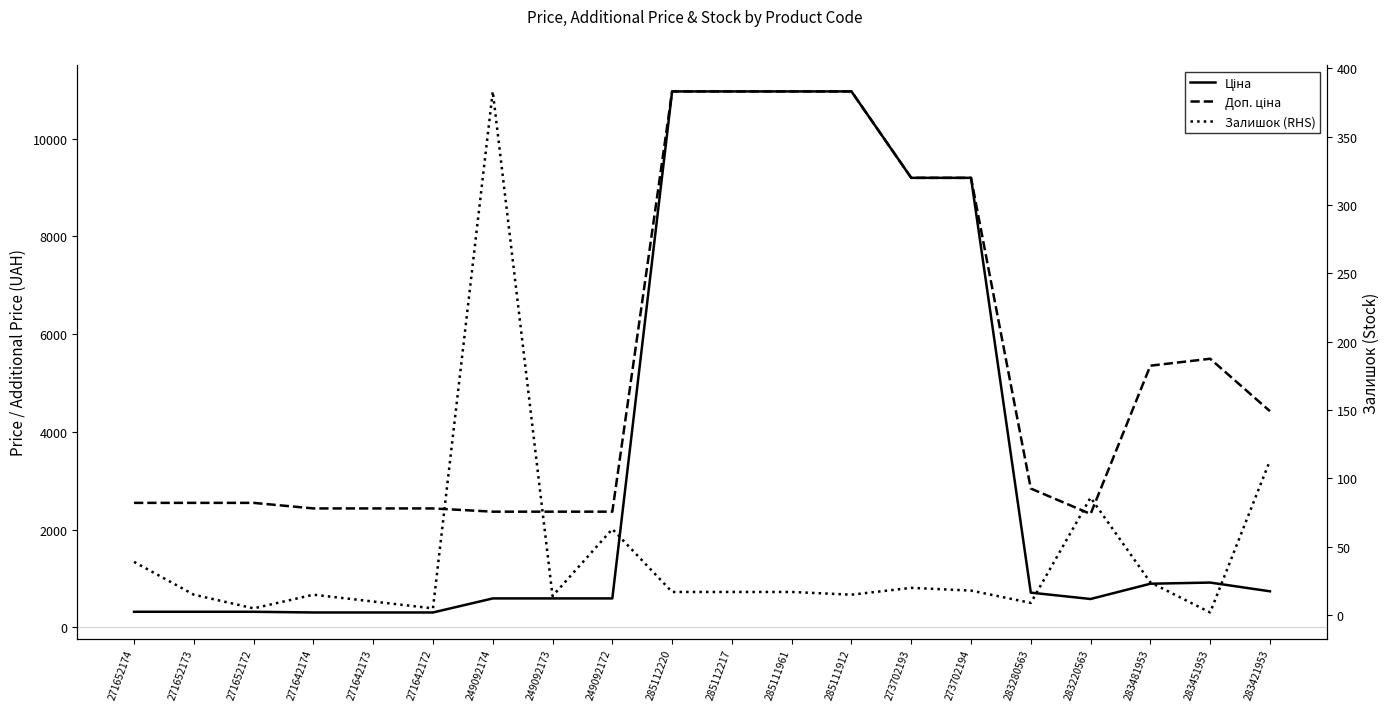

True or false: Залишок (RHS) has a value of 161.9 at 283421953.

False